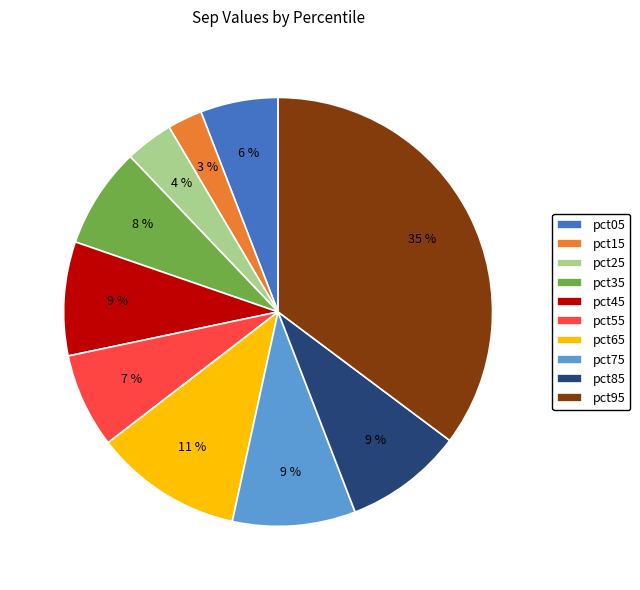

How many segments does this pie chart have?

10